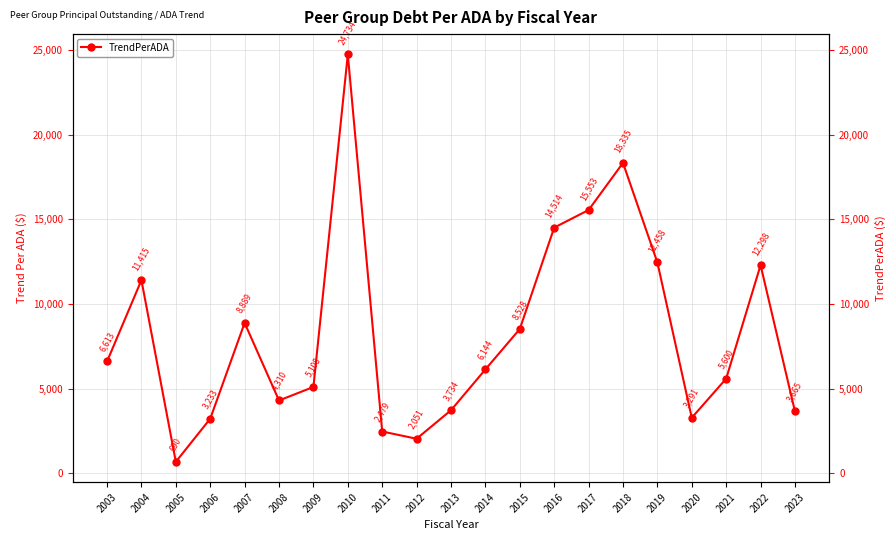

The value at 2004 is 5916.5. True or false?

False